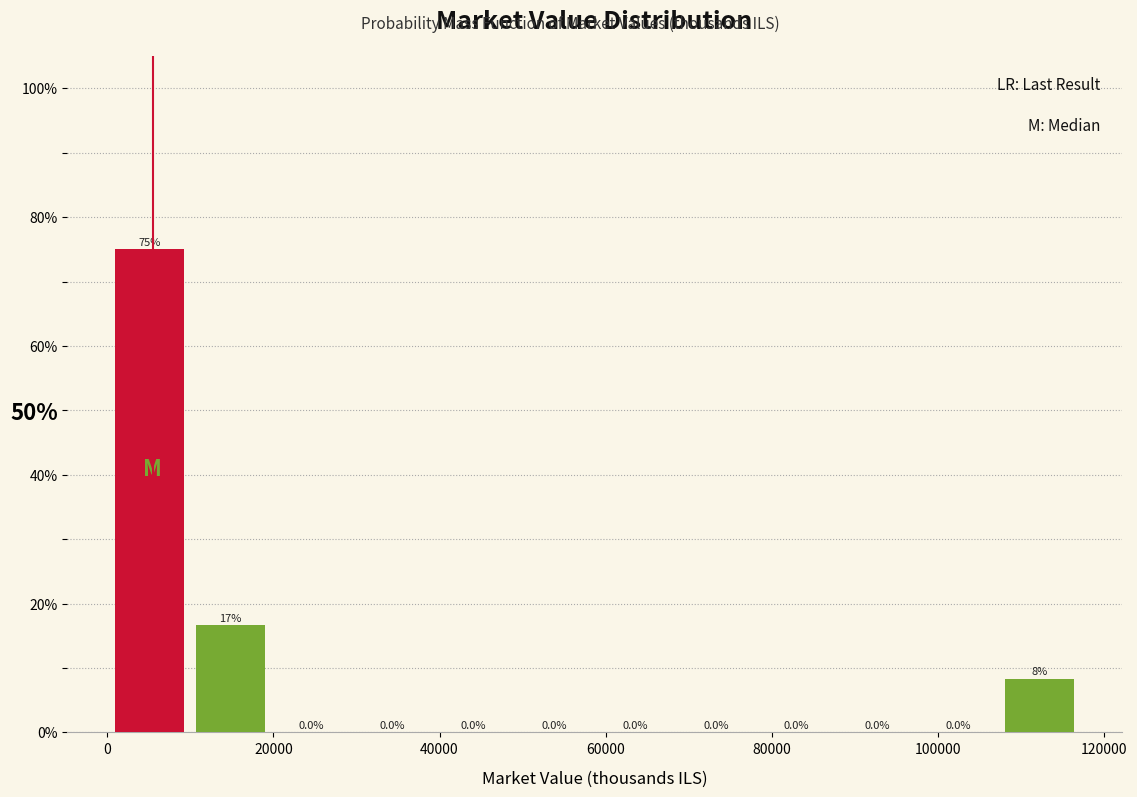

Over which range of the x-axis is the bar tallest?

0 to 10000